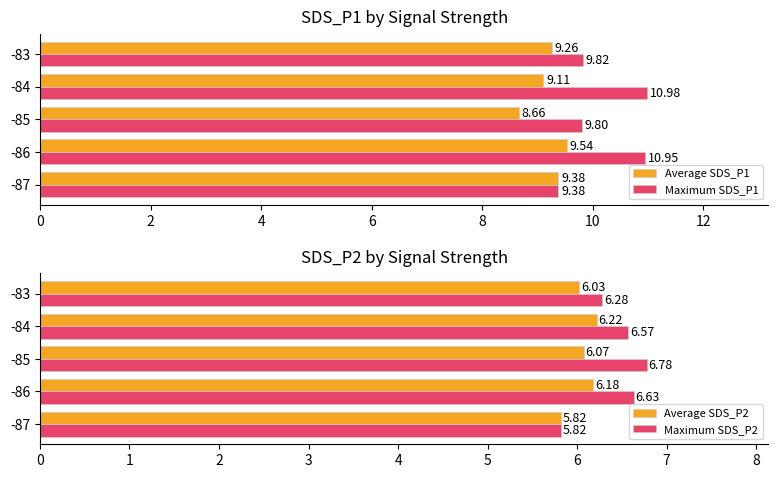

How many values in the Average SDS_P1 series exceed 9?

4